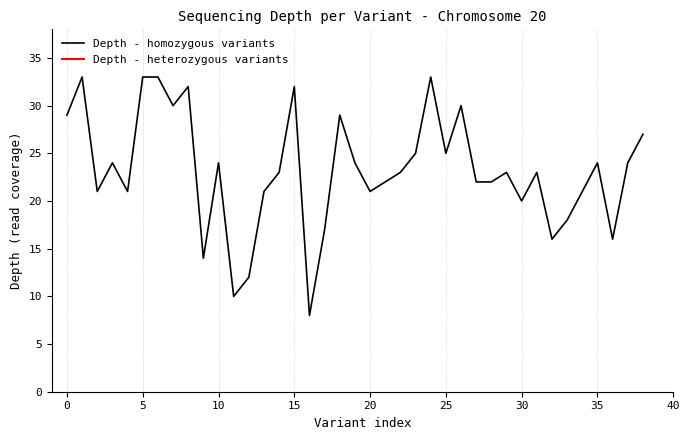

Approximately how many times larger is the value at 31 compared to 28?

1.0